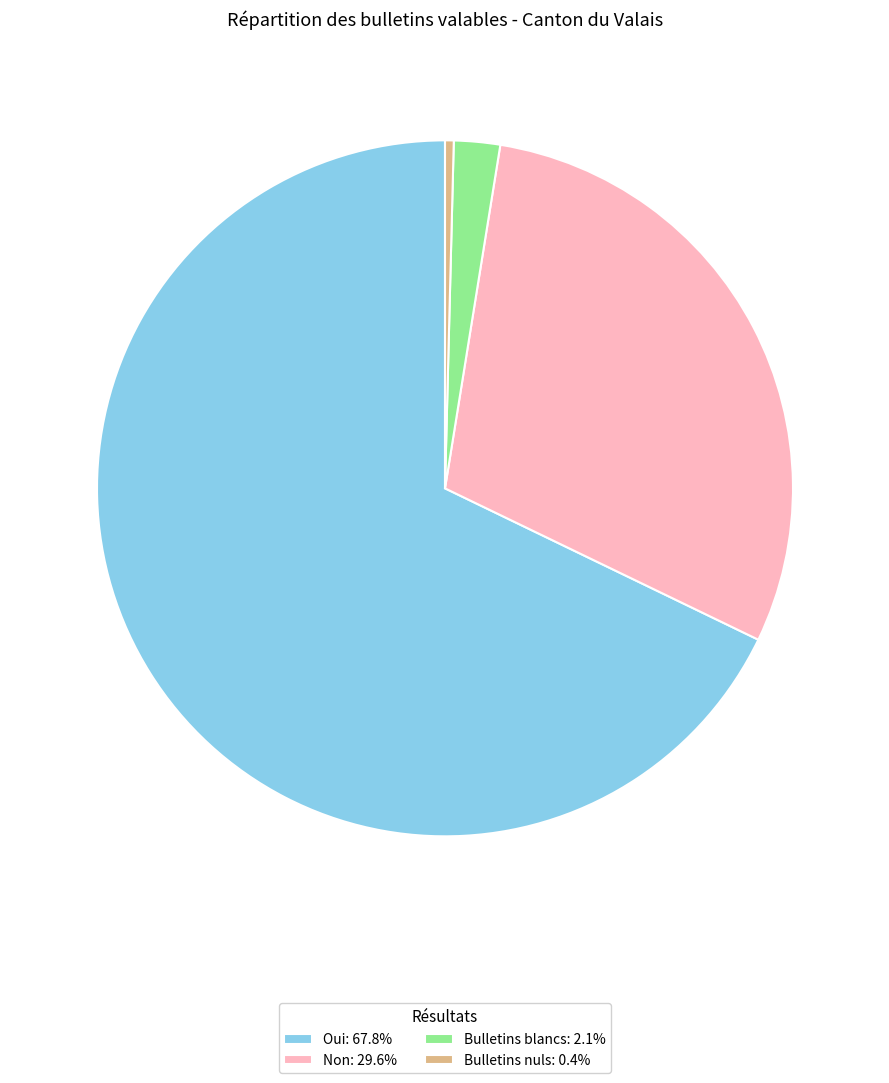

Is there a majority slice in this chart?

Yes